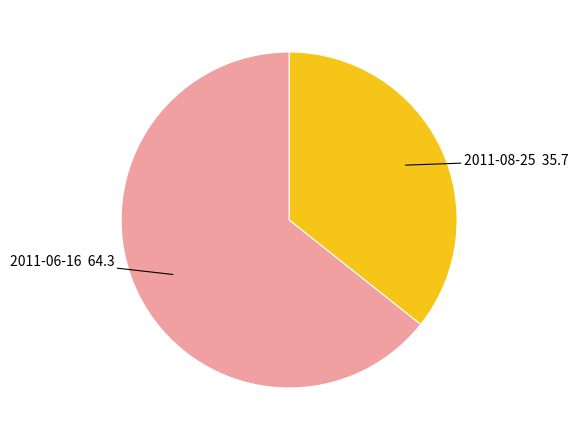

Is there any slice that represents more than half of the pie?

Yes